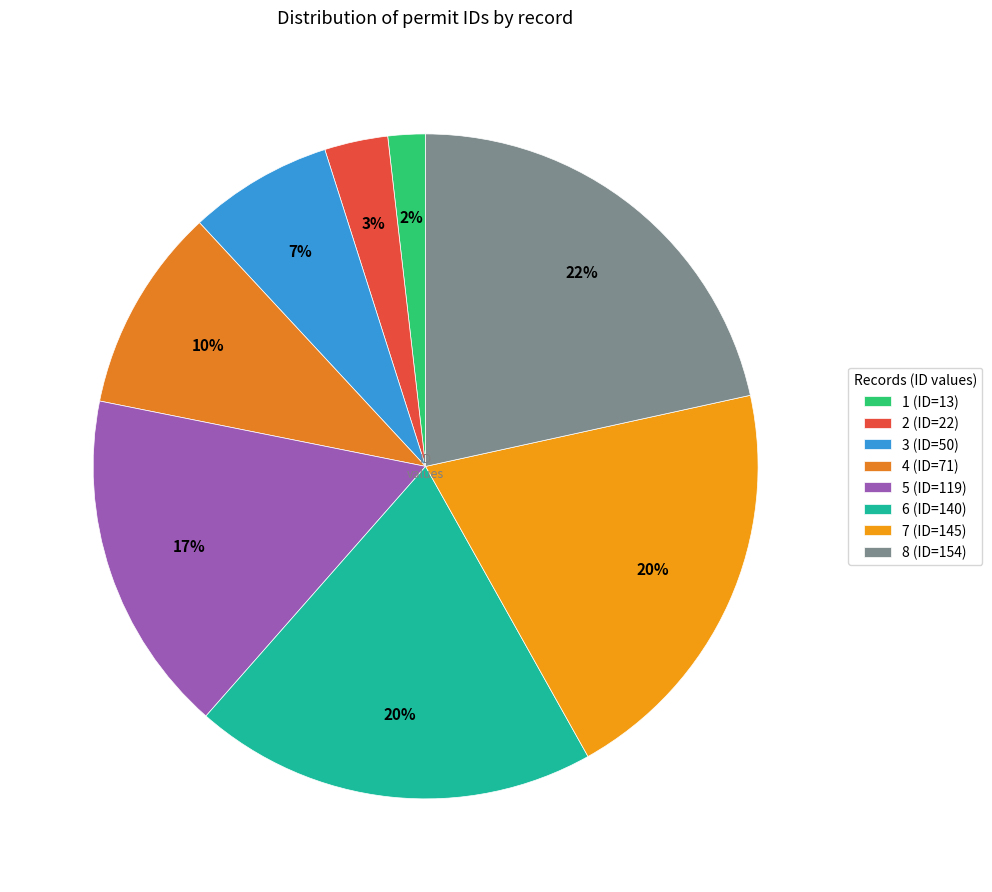

How many slices are in this pie chart?

8